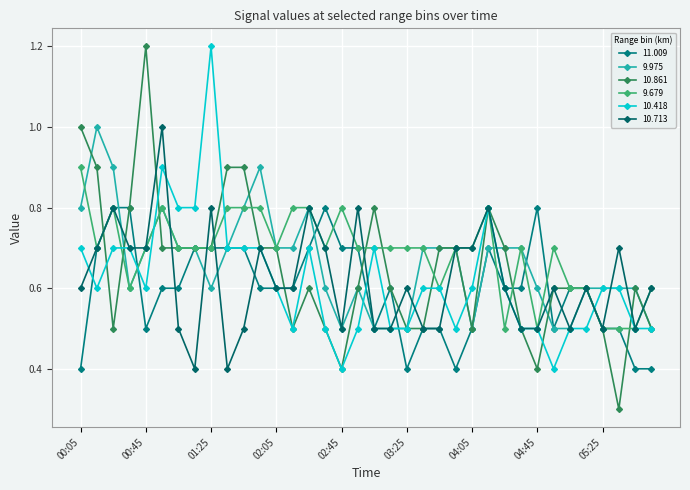

True or false: 10.861 and 9.679 cross at least once.

True